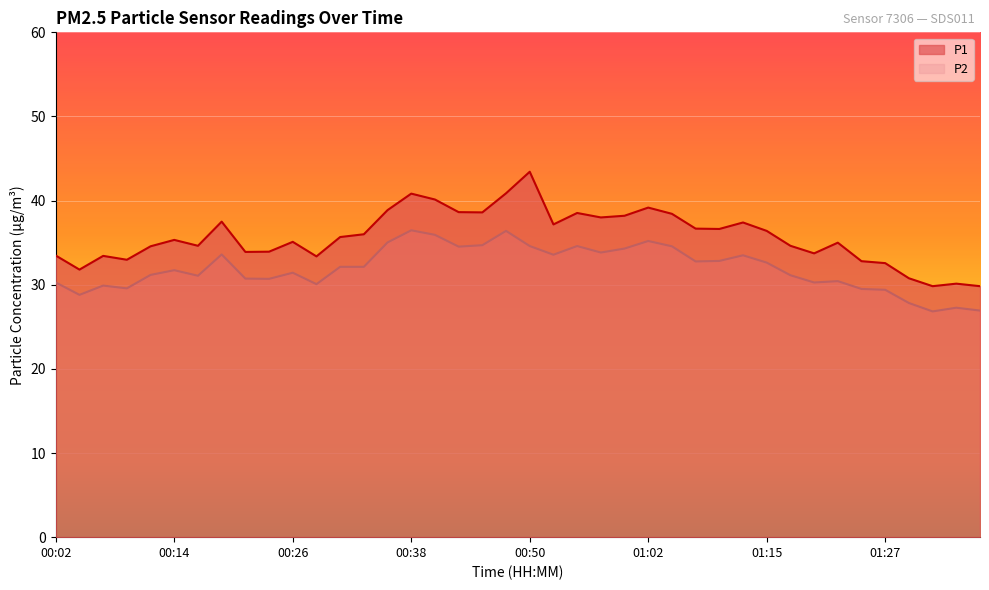

What is the difference between the second highest and second lowest values in the P1 series?

11.0